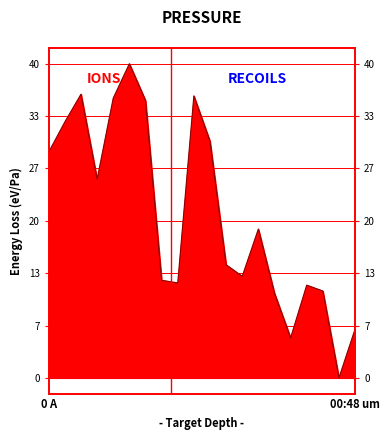

What is the change in value from 00:14 to 00:21?

-27.9